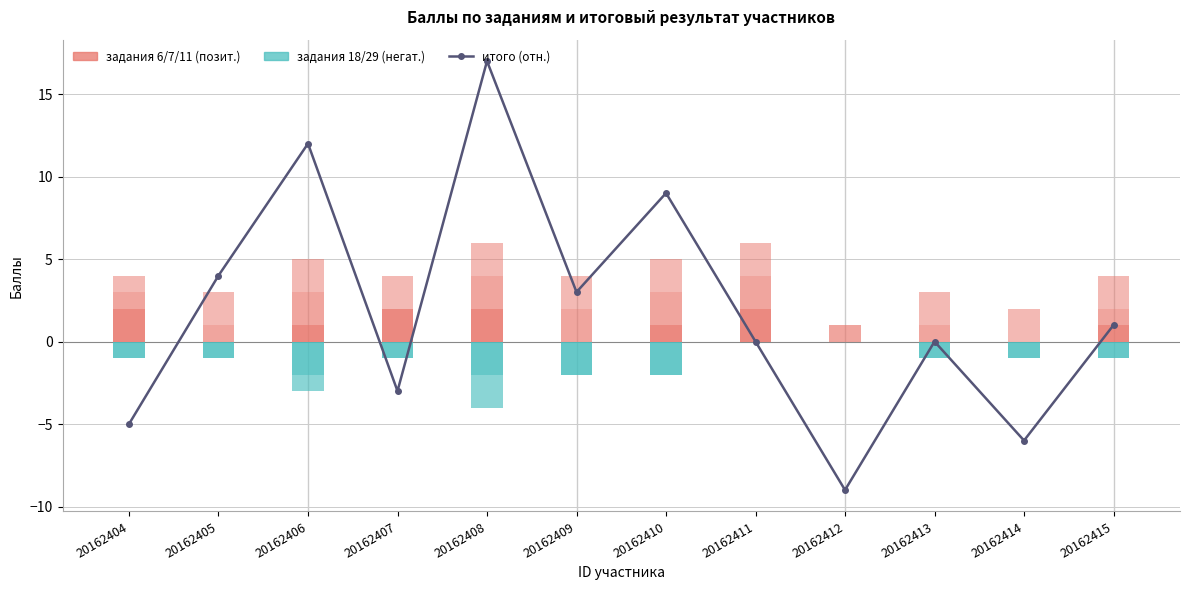

Reading left to right, transcribe all the data shown in this chart.

итого (отн.): -5	4	12	-3	17	3	9	0	-9	0	-6	1
задание_6: 2	0	1	2	2	0	1	2	0	0	0	1
задание_7: 1	1	2	0	2	2	2	2	1	1	0	1
задание_11: 1	2	2	2	2	2	2	2	0	2	2	2
задание_18 (neg): -1	-1	-2	-1	-2	-2	-2	0	0	-1	-1	-1
задание_29 (neg): 0	0	-1	0	-2	0	0	0	0	0	0	0